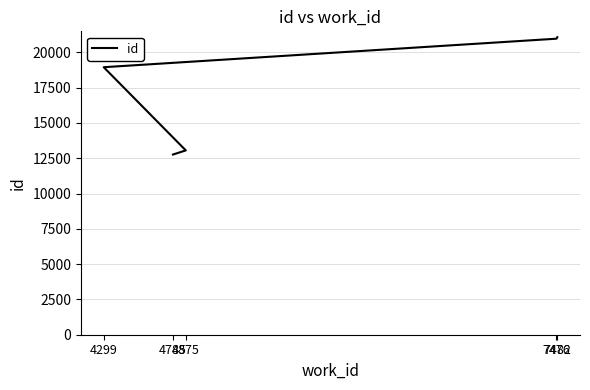

What is the value of the 4th point from the left?

20965